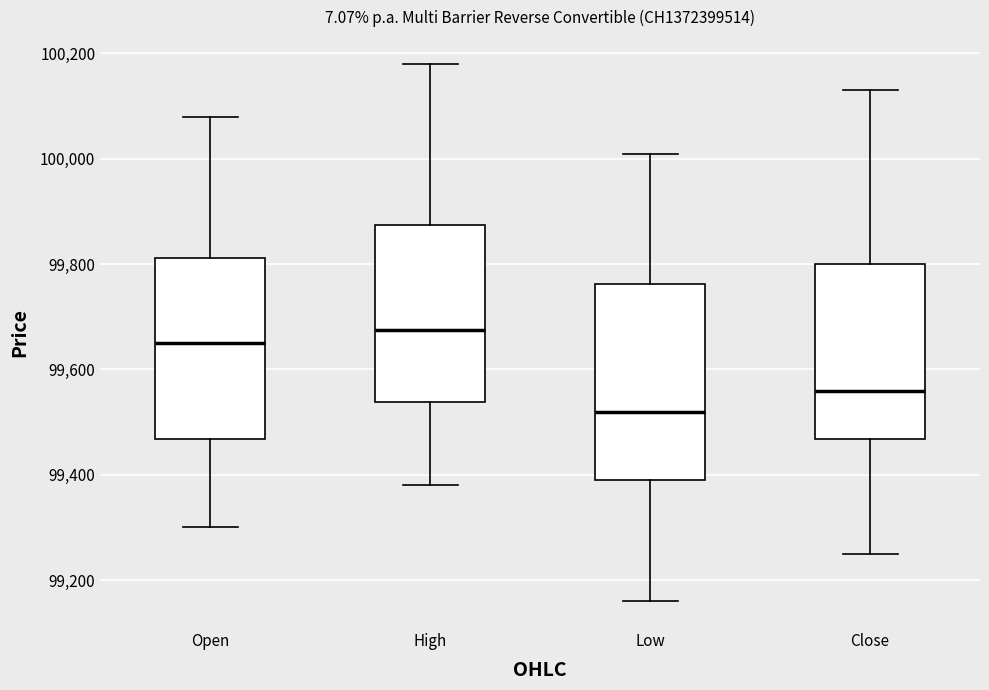

Where does the upper whisker of the box for High end on the y-axis? The values are not printed on the chart, so give them approximately, as read against the axis.

100180